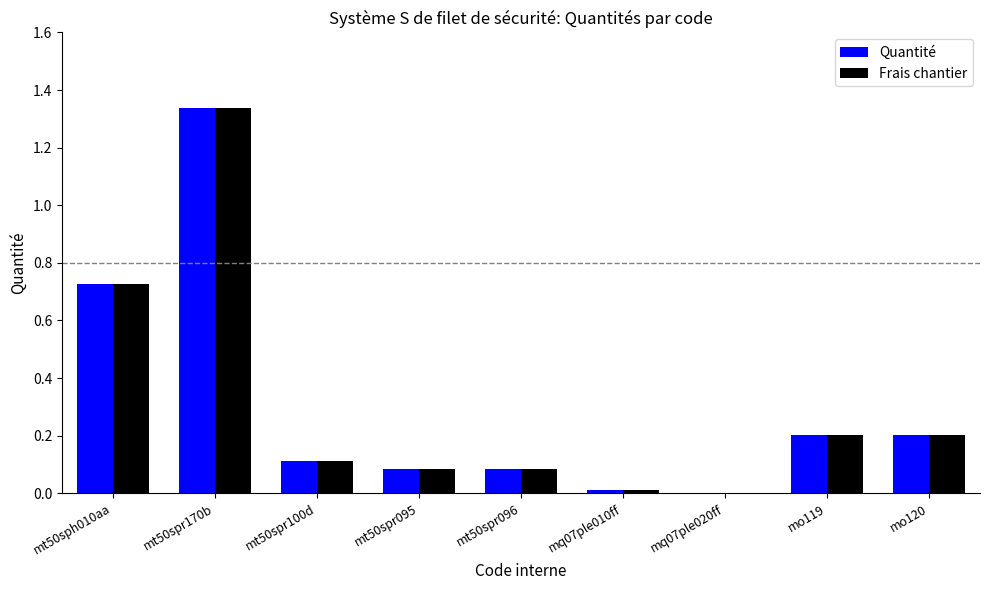

Is the value of Quantité at mt50spr170b greater than the value of Frais chantier at mt50sph010aa?

Yes